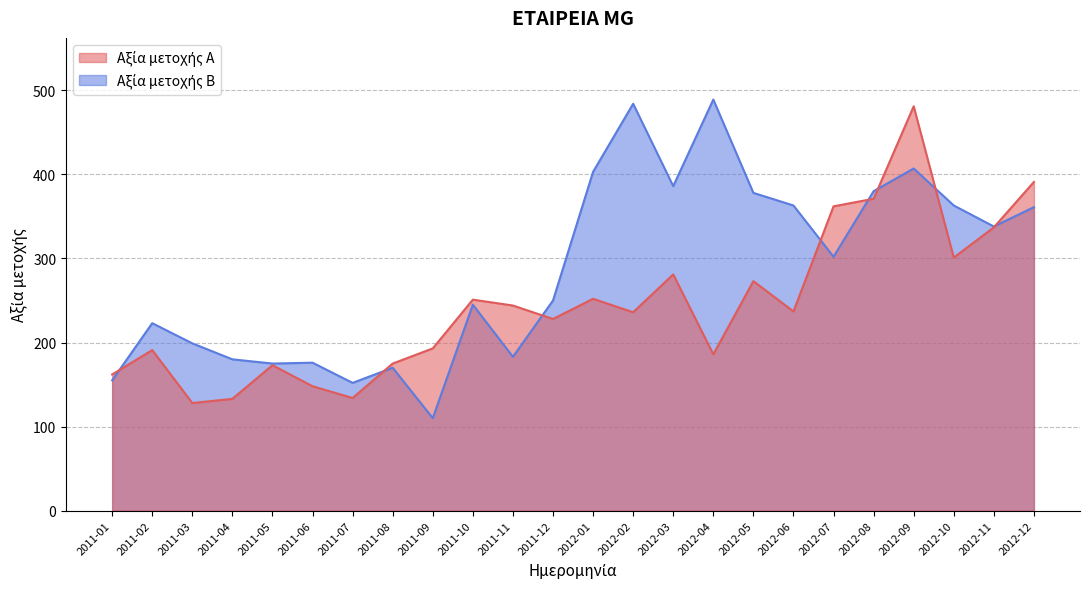

At 2011-06, list the series in order from largest to smallest.

Αξία μετοχής Β, Αξία μετοχής Α